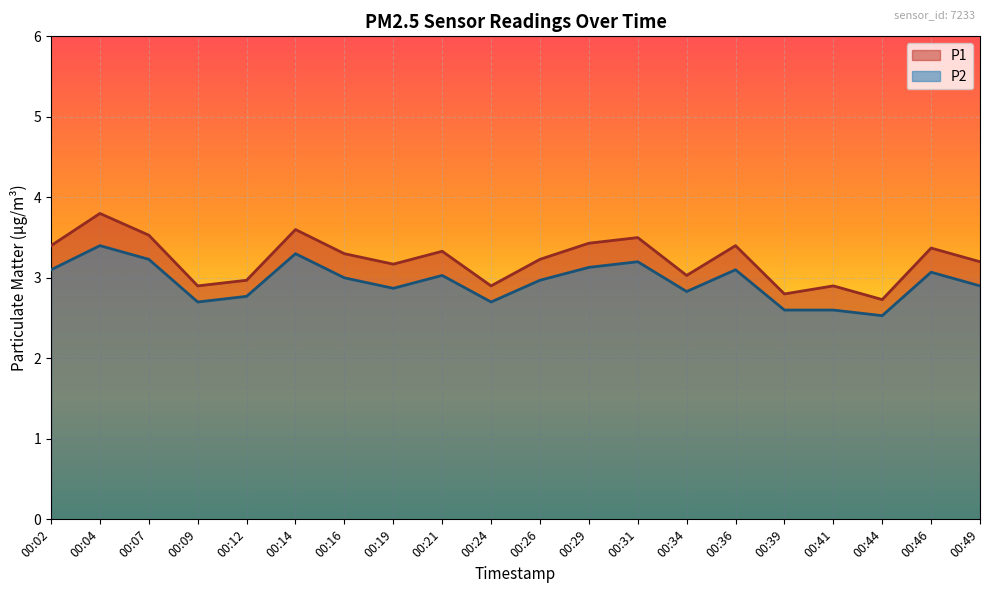

Does the chart display data point markers on the line(s)?

No